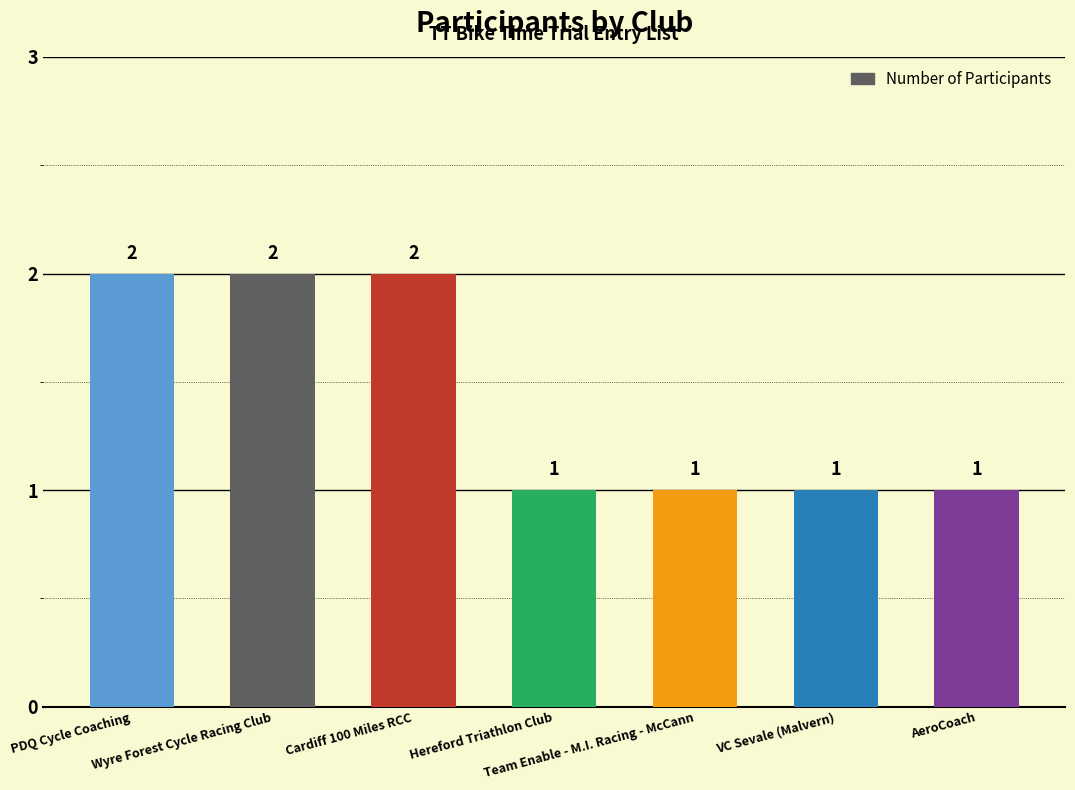

What is the sum of all values?

10